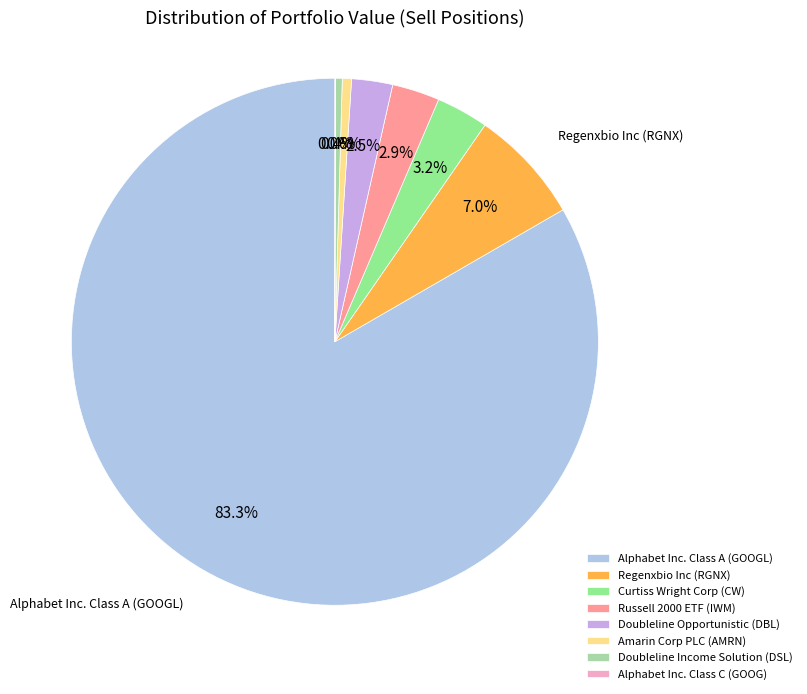

Which category has the smallest portion of the pie?

Alphabet Inc. Class C (GOOG)